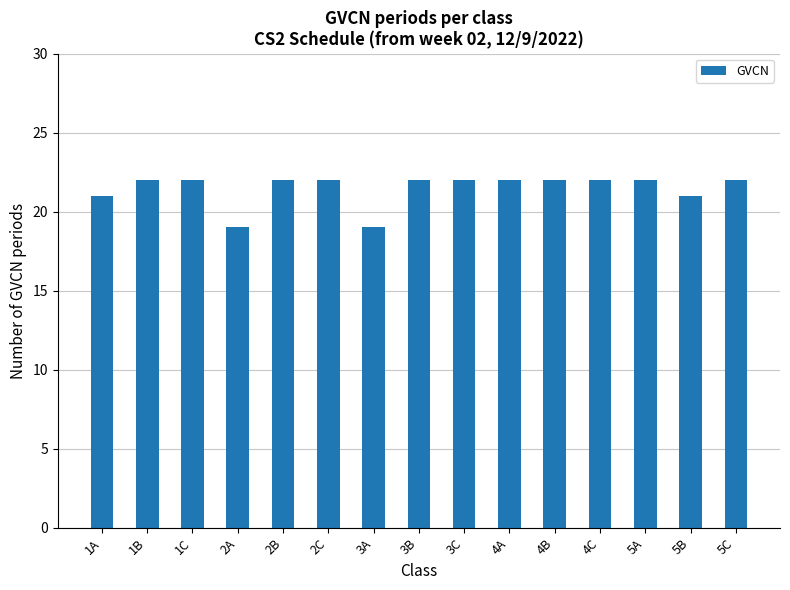

How many bars are there in total?

15